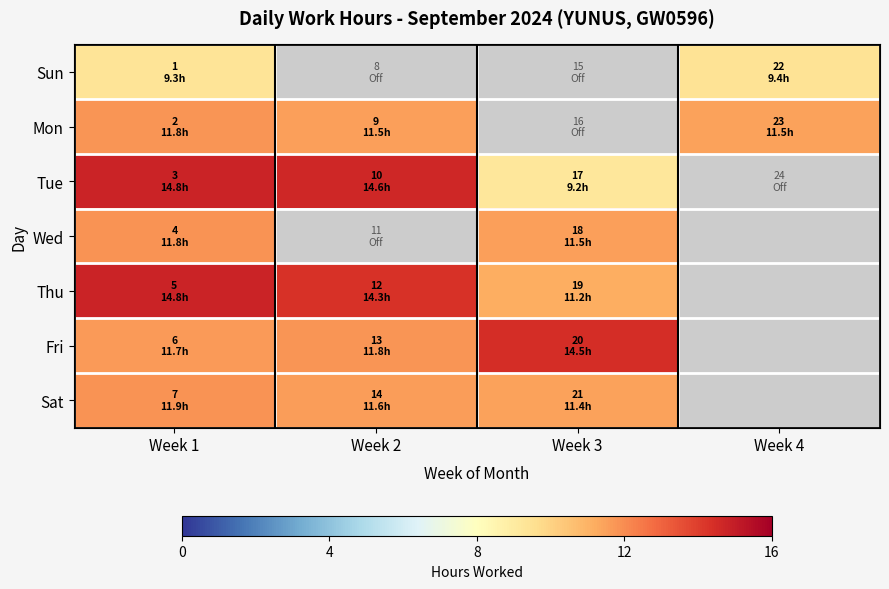

What is the highest value of the Mon series?

11.8